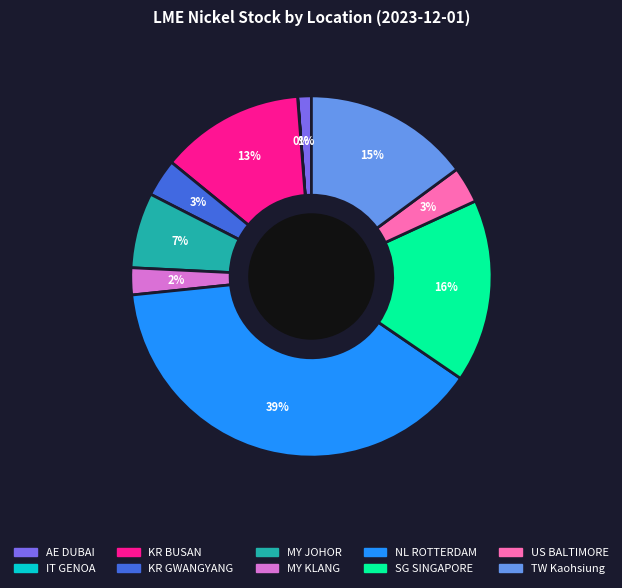

To the nearest percent, what percentage of the pie is AE DUBAI?

1%